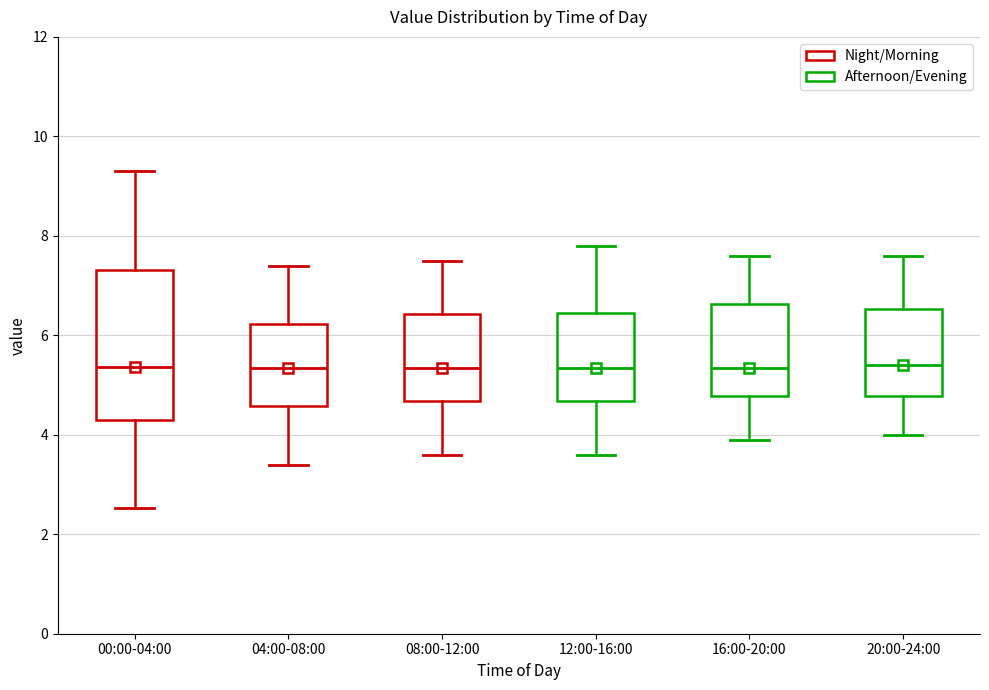

Reading left to right, transcribe this box plot: for each box, give where its median line is, the range the box spans, and where its two whiskers end, as read against the y-axis. The values are not printed on the chart, so give them approximately, as read against the axis.

00:00-04:00: median 5.4, box 4.2 to 7.4, whiskers 2.6 to 9.4
04:00-08:00: median 5.4, box 4.6 to 6.2, whiskers 3.4 to 7.4
08:00-12:00: median 5.4, box 4.6 to 6.4, whiskers 3.6 to 7.6
12:00-16:00: median 5.4, box 4.6 to 6.4, whiskers 3.6 to 7.8
16:00-20:00: median 5.4, box 4.8 to 6.6, whiskers 4.0 to 7.6
20:00-24:00: median 5.4, box 4.8 to 6.6, whiskers 4.0 to 7.6